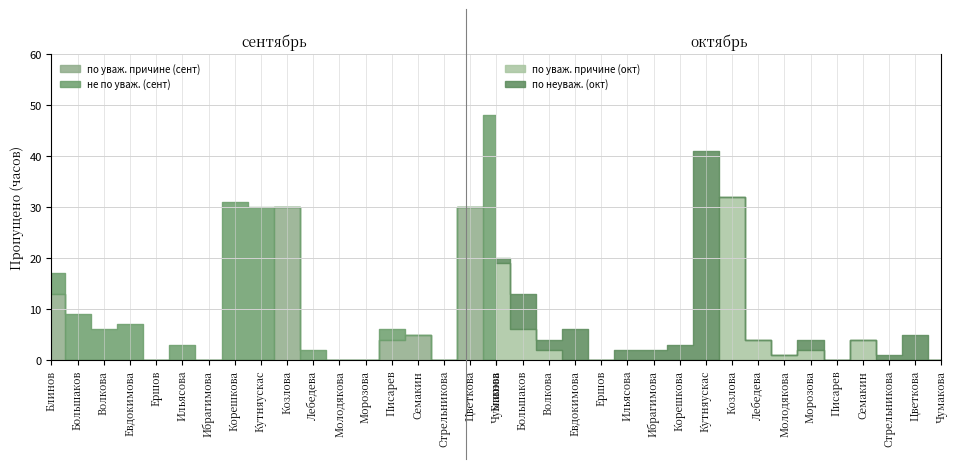

What is the sum of the по уваж. причине (окт) values at Молодякова and Евдокимова?

1